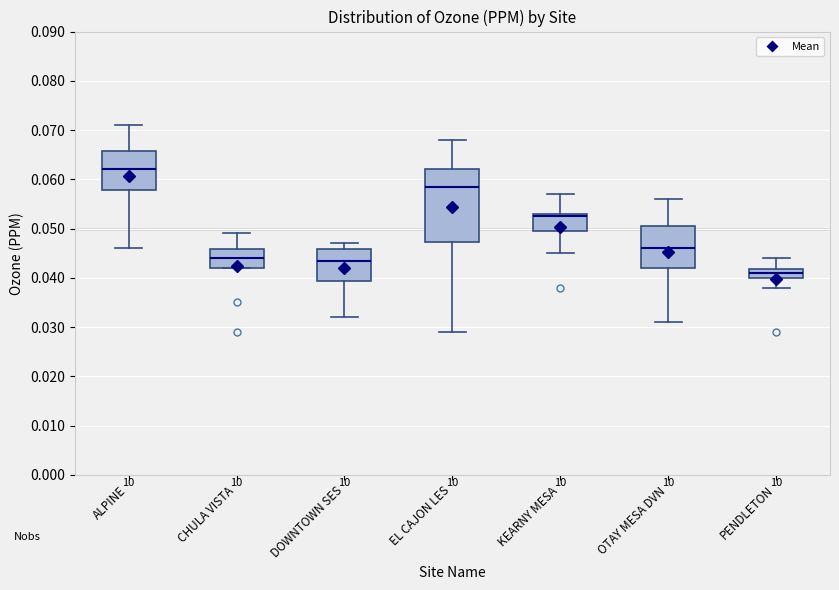

Which box's median line is the lowest?

PENDLETON